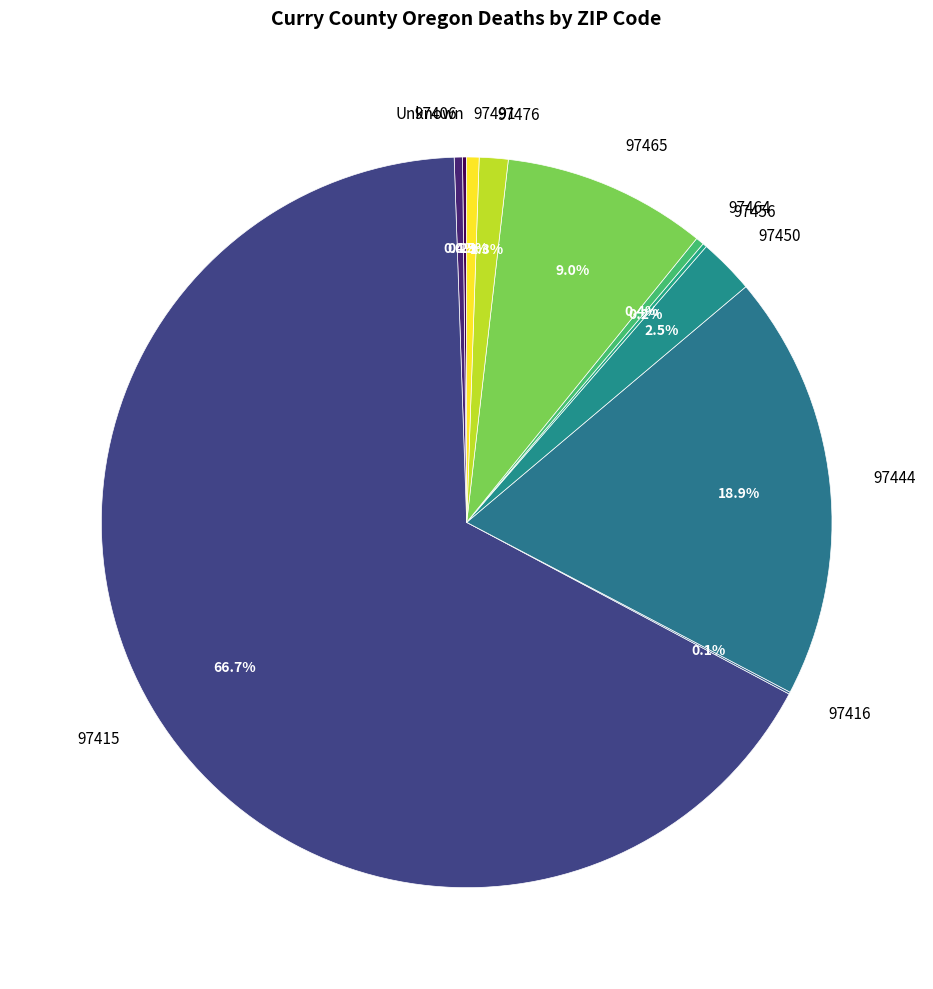

Which has a higher value, 97415 or 97450?

97415